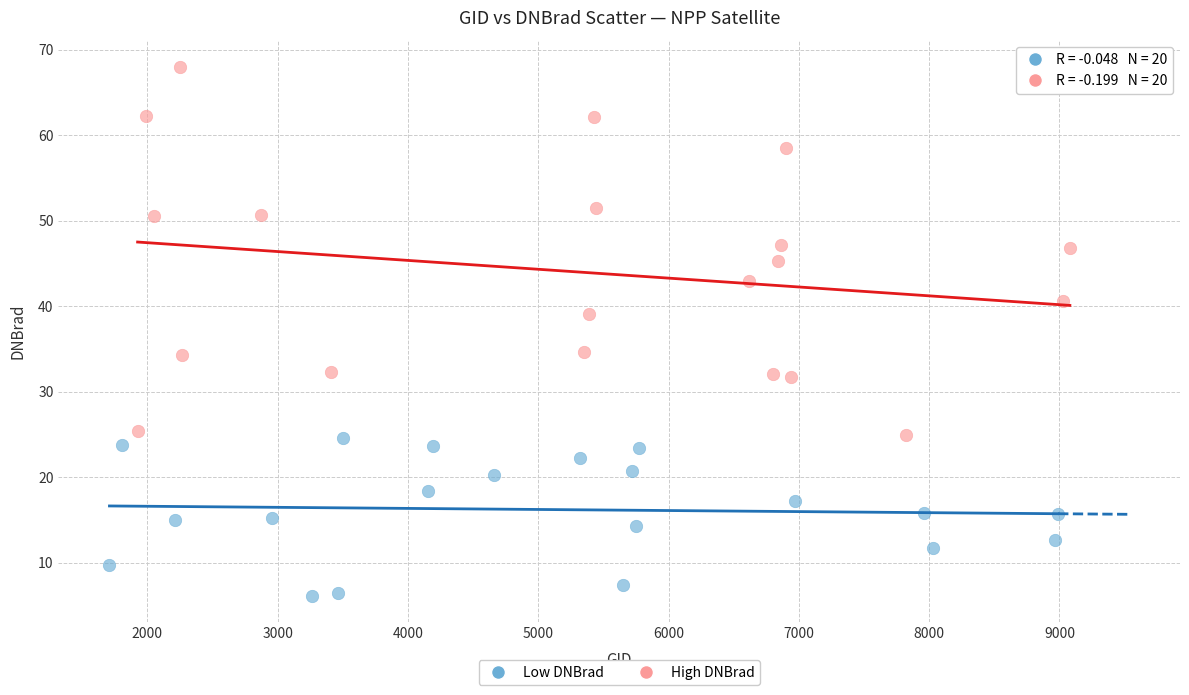

Which series contains the lowest Y value?

Low DNBrad